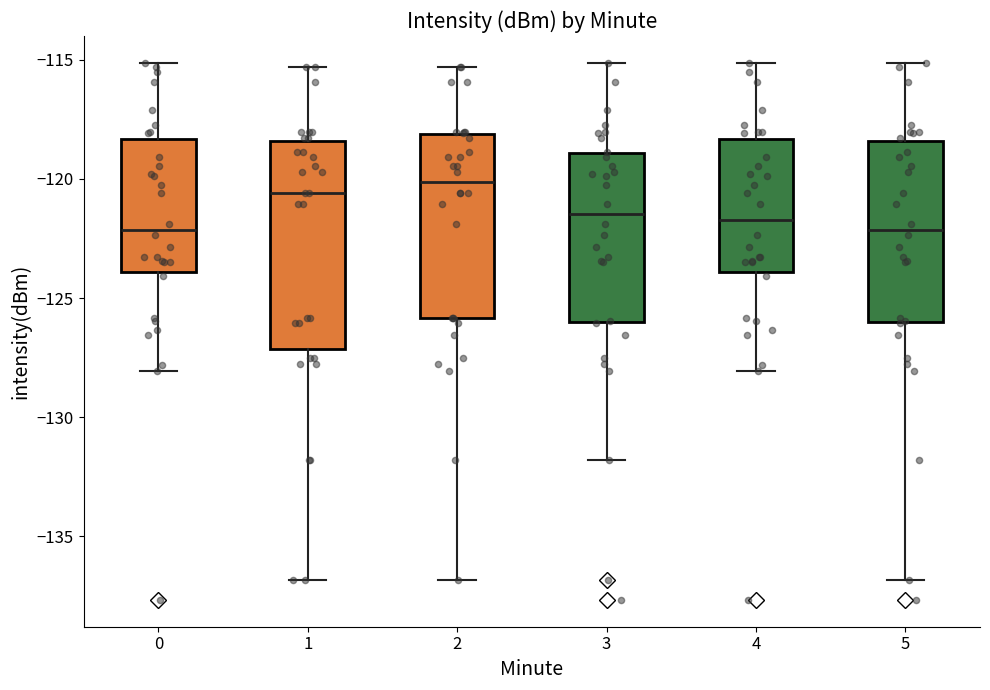

Reading left to right, transcribe this box plot: for each box, give where its median line is, the range the box spans, and where its two whiskers end, as read against the y-axis. The values are not printed on the chart, so give them approximately, as read against the axis.

0: median -122.0, box -124.0 to -118.5, whiskers -128.0 to -115.0
1: median -120.5, box -127.0 to -118.5, whiskers -137.0 to -115.5
2: median -120.0, box -126.0 to -118.0, whiskers -137.0 to -115.5
3: median -121.5, box -126.0 to -119.0, whiskers -132.0 to -115.0
4: median -121.5, box -124.0 to -118.5, whiskers -128.0 to -115.0
5: median -122.0, box -126.0 to -118.5, whiskers -137.0 to -115.0